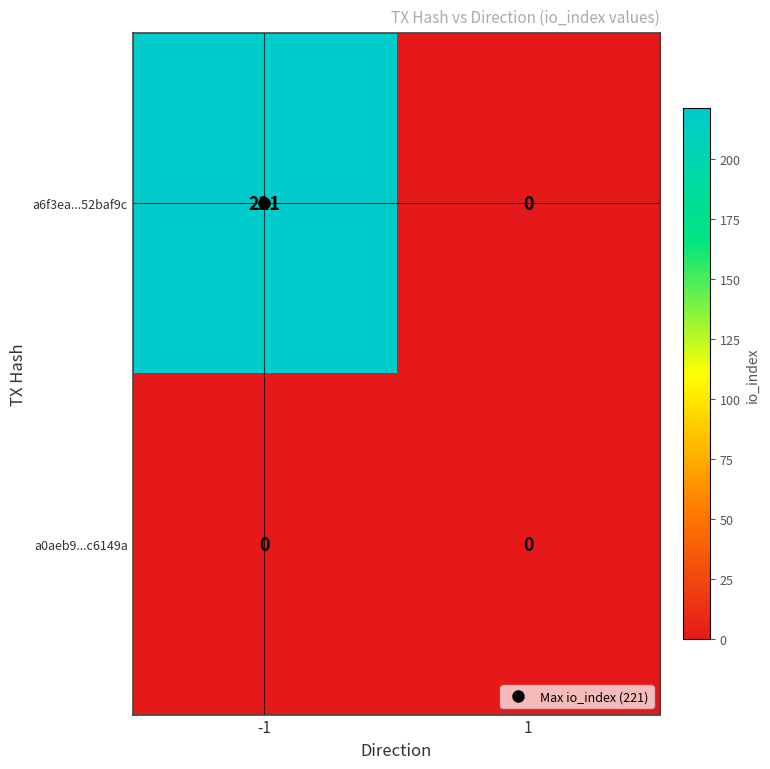

Between -1 and 1, which series saw the biggest shift?

a6f3ea...52baf9c